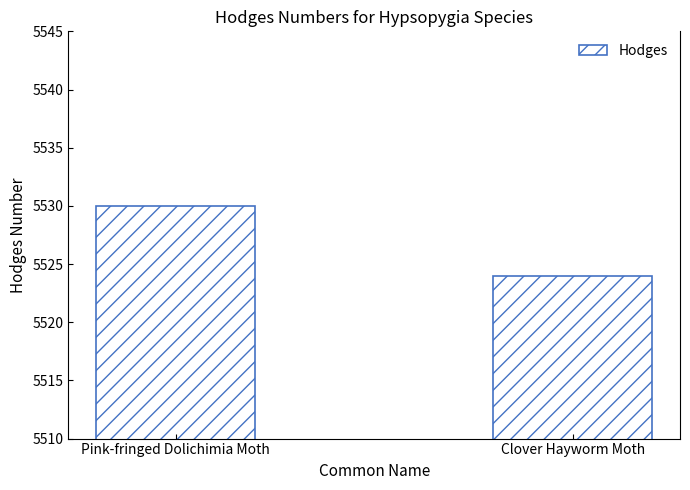

Is it true that the value at Pink-fringed Dolichimia Moth is 5530?

True